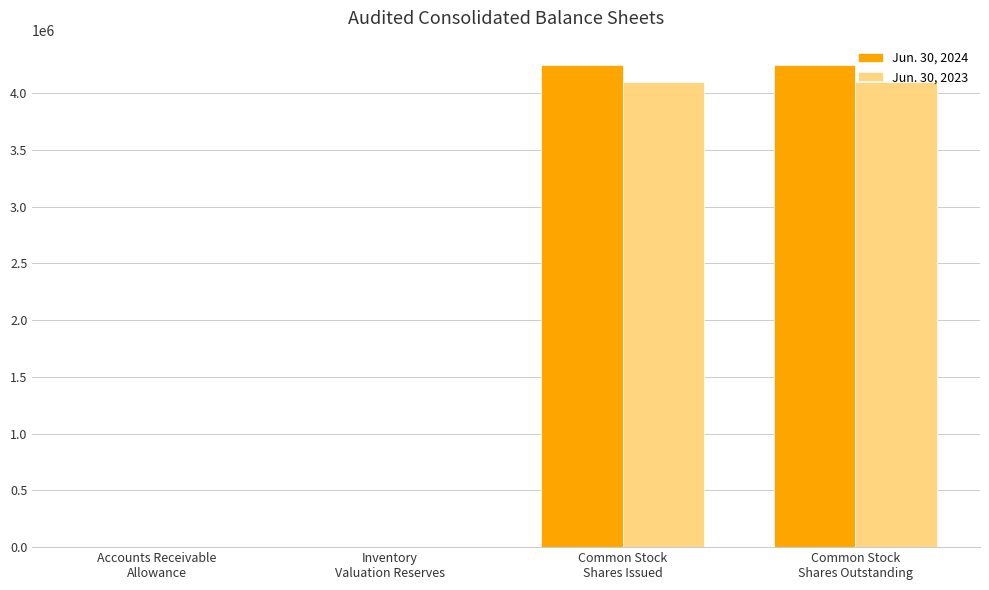

Is the value of Jun. 30, 2023 at Common Stock
Shares Outstanding greater than the value of Jun. 30, 2024 at Accounts Receivable
Allowance?

Yes